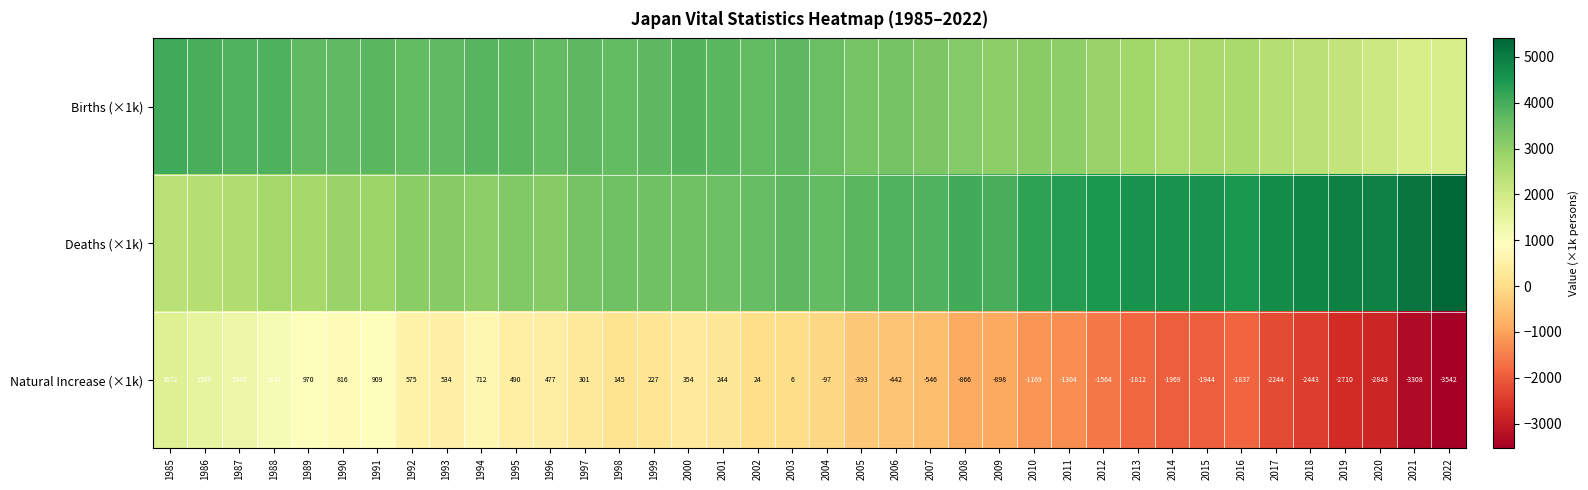

Where does the Natural Increase (×1k) series first go above 6?

1985